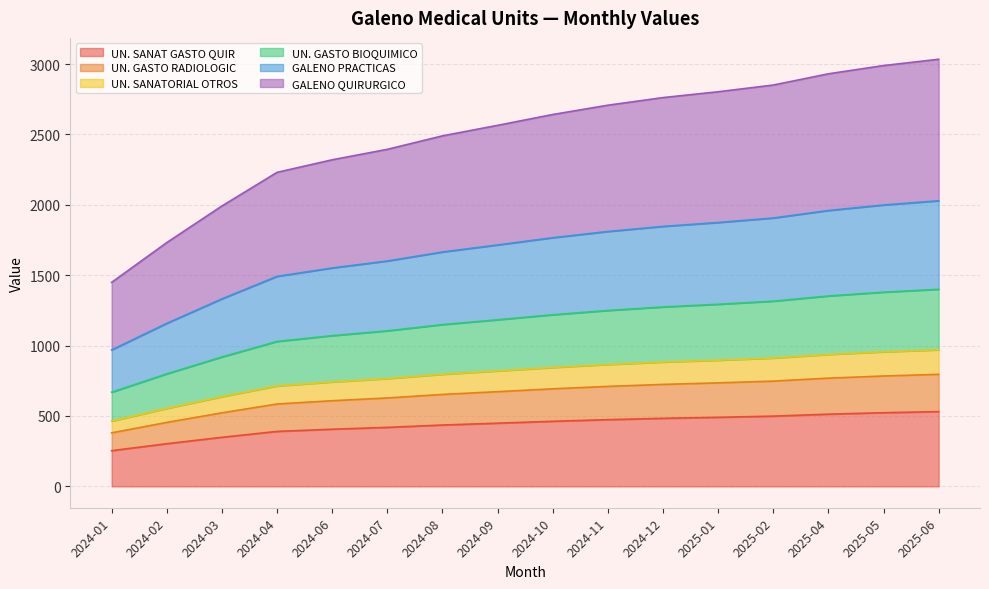

What is the total value across all series at 2025-02?

2851.1